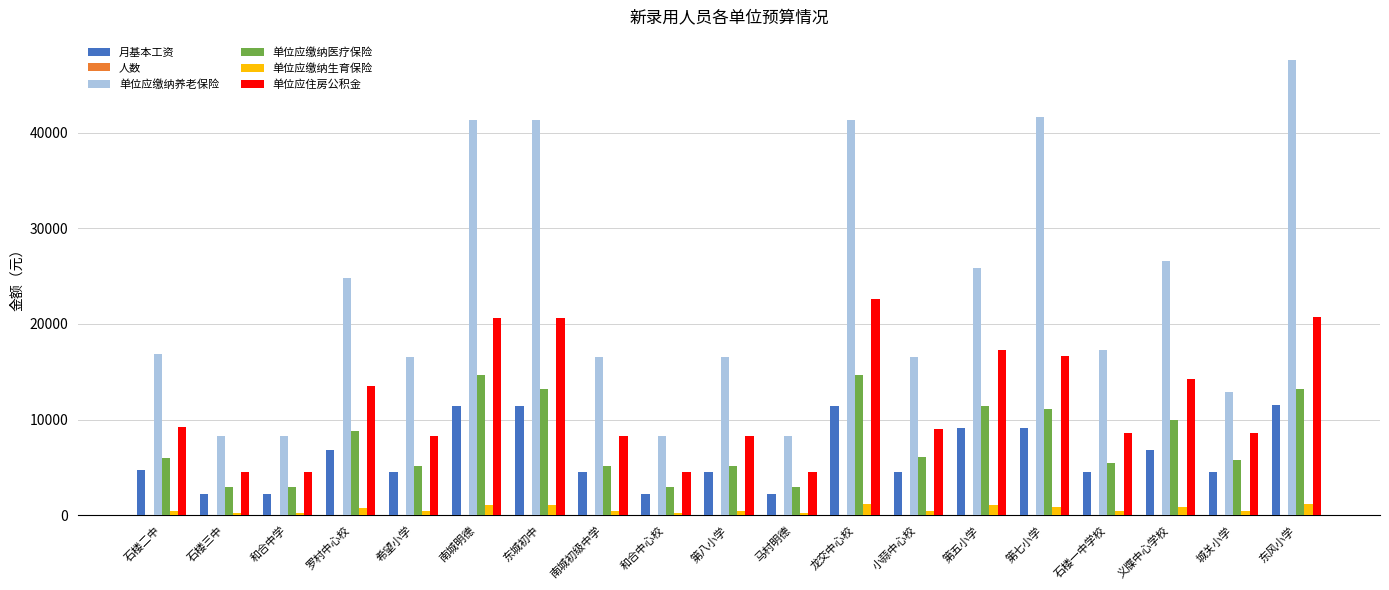

The value of 单位应缴纳医疗保险 at 第八小学 is 9159.6. True or false?

False